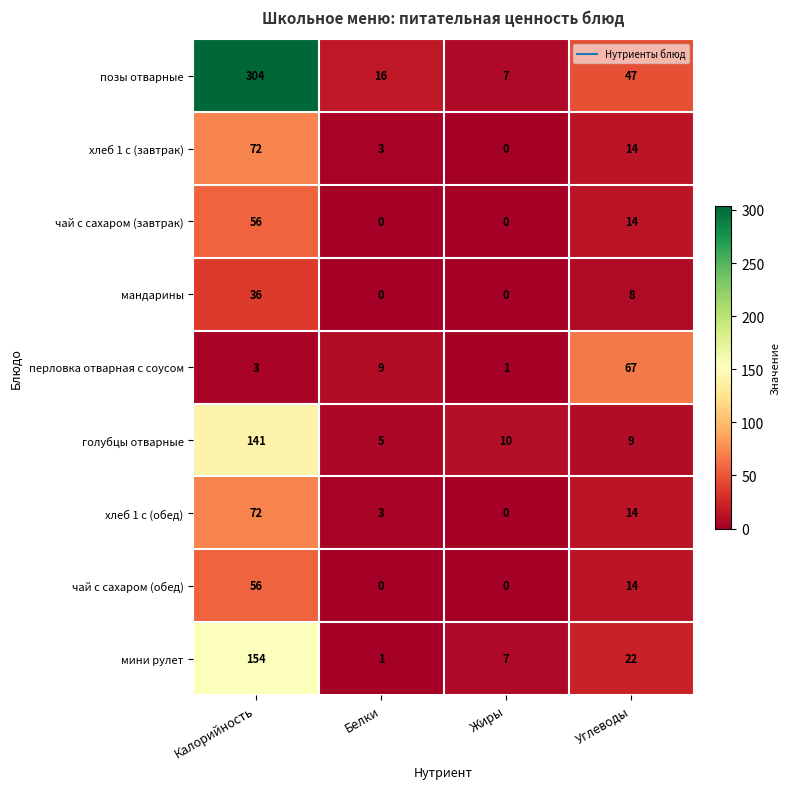

What is the spread (max minus min) of values at Калорийность?

301